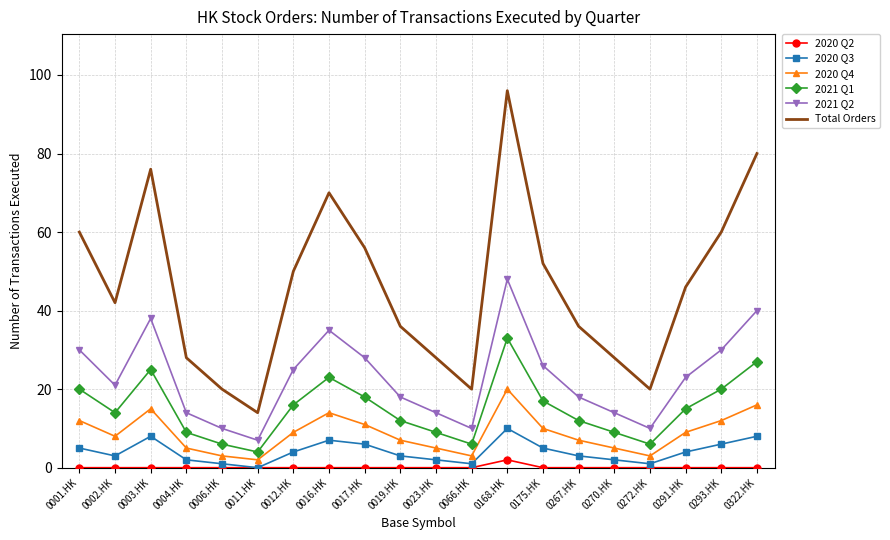

Reading left to right, transcribe all the data shown in this chart.

2020 Q2: 0001.HK=0	0002.HK=0	0003.HK=0	0004.HK=0	0006.HK=0	0011.HK=0	0012.HK=0	0016.HK=0	0017.HK=0	0019.HK=0	0023.HK=0	0066.HK=0	0168.HK=2	0175.HK=0	0267.HK=0	0270.HK=0	0272.HK=0	0291.HK=0	0293.HK=0	0322.HK=0
2020 Q3: 0001.HK=5	0002.HK=3	0003.HK=8	0004.HK=2	0006.HK=1	0011.HK=0	0012.HK=4	0016.HK=7	0017.HK=6	0019.HK=3	0023.HK=2	0066.HK=1	0168.HK=10	0175.HK=5	0267.HK=3	0270.HK=2	0272.HK=1	0291.HK=4	0293.HK=6	0322.HK=8
2020 Q4: 0001.HK=12	0002.HK=8	0003.HK=15	0004.HK=5	0006.HK=3	0011.HK=2	0012.HK=9	0016.HK=14	0017.HK=11	0019.HK=7	0023.HK=5	0066.HK=3	0168.HK=20	0175.HK=10	0267.HK=7	0270.HK=5	0272.HK=3	0291.HK=9	0293.HK=12	0322.HK=16
2021 Q1: 0001.HK=20	0002.HK=14	0003.HK=25	0004.HK=9	0006.HK=6	0011.HK=4	0012.HK=16	0016.HK=23	0017.HK=18	0019.HK=12	0023.HK=9	0066.HK=6	0168.HK=33	0175.HK=17	0267.HK=12	0270.HK=9	0272.HK=6	0291.HK=15	0293.HK=20	0322.HK=27
2021 Q2: 0001.HK=30	0002.HK=21	0003.HK=38	0004.HK=14	0006.HK=10	0011.HK=7	0012.HK=25	0016.HK=35	0017.HK=28	0019.HK=18	0023.HK=14	0066.HK=10	0168.HK=48	0175.HK=26	0267.HK=18	0270.HK=14	0272.HK=10	0291.HK=23	0293.HK=30	0322.HK=40
Total Orders: 0001.HK=60	0002.HK=42	0003.HK=76	0004.HK=28	0006.HK=20	0011.HK=14	0012.HK=50	0016.HK=70	0017.HK=56	0019.HK=36	0023.HK=28	0066.HK=20	0168.HK=96	0175.HK=52	0267.HK=36	0270.HK=28	0272.HK=20	0291.HK=46	0293.HK=60	0322.HK=80